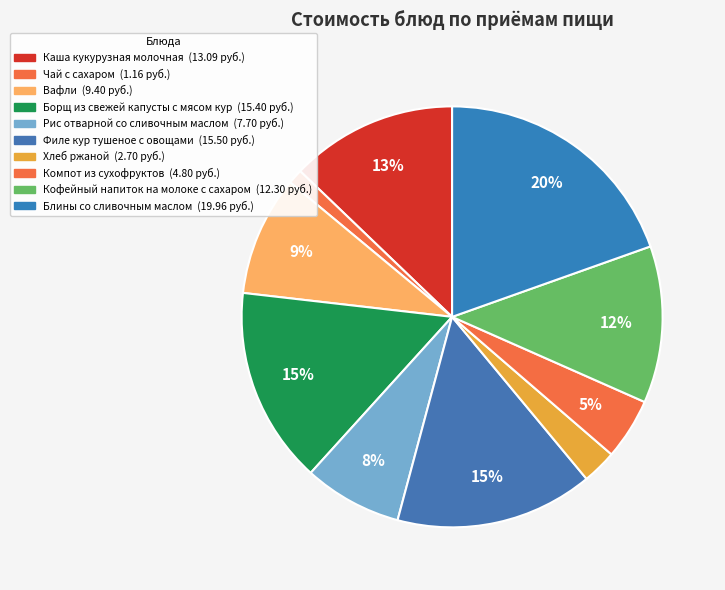

To the nearest percent, what is the average slice percentage?

10%